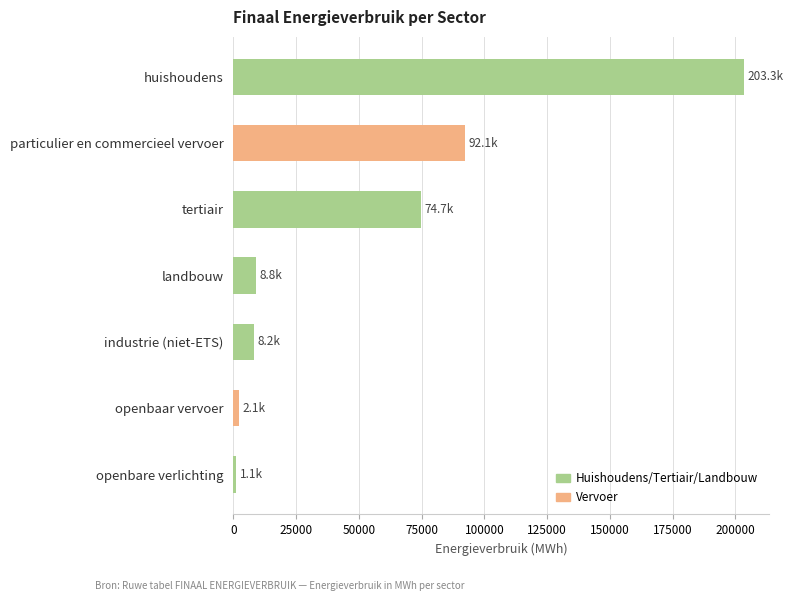

What is the greatest value displayed?

203272.6